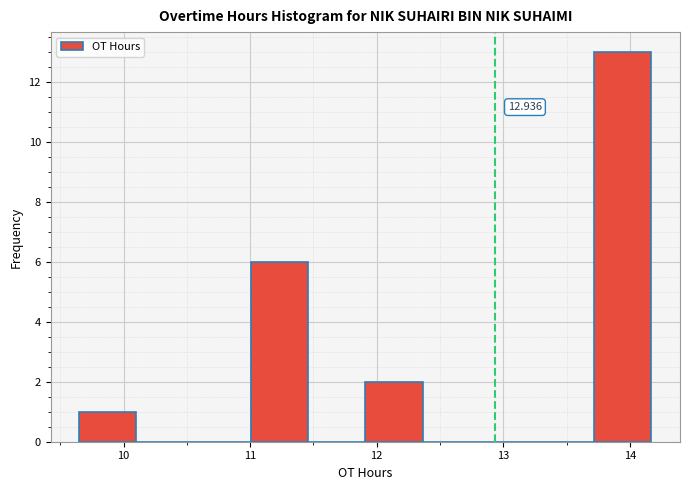

Which range on the x-axis has the tallest bar?

13.7 to 14.2